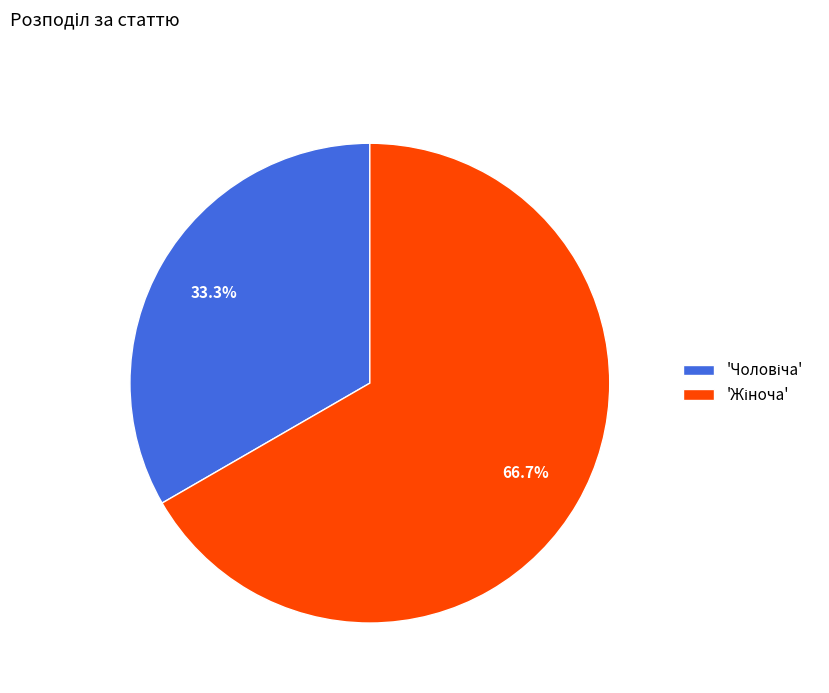

Count the number of slices in the pie.

2